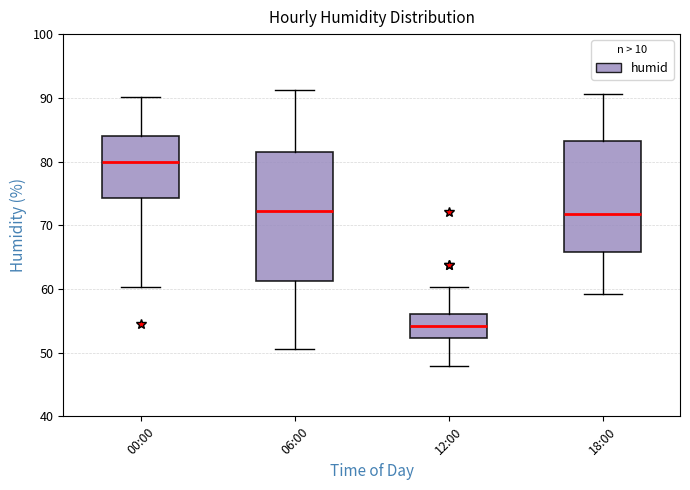

Where is the lower edge of the box for 06:00 on the y-axis? The values are not printed on the chart, so give them approximately, as read against the axis.

61